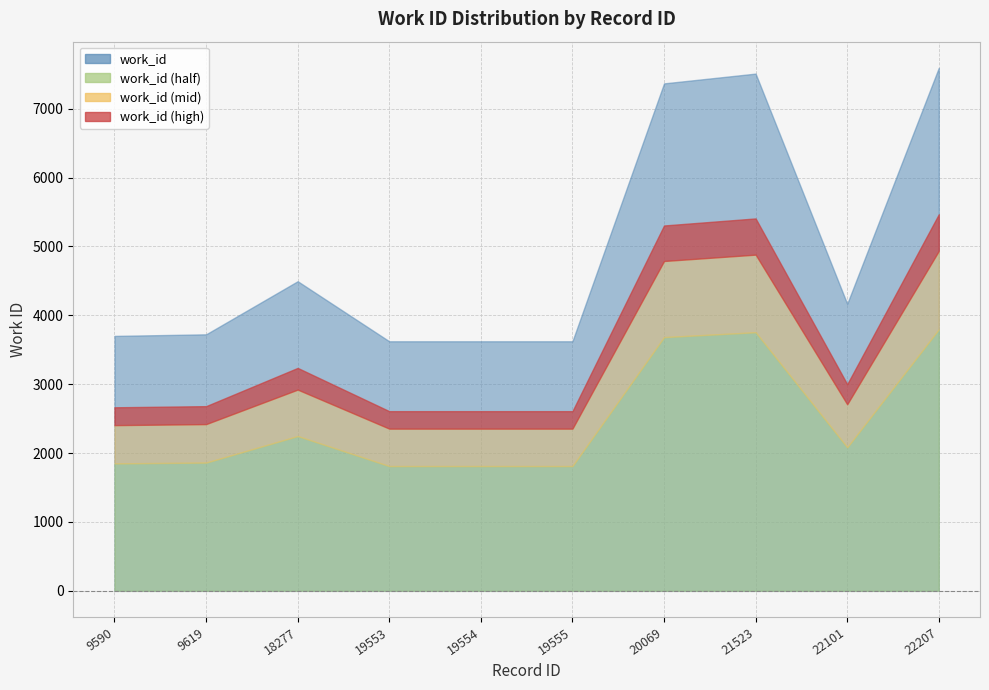

What is the difference between the values at 9590 and 20069?

3666